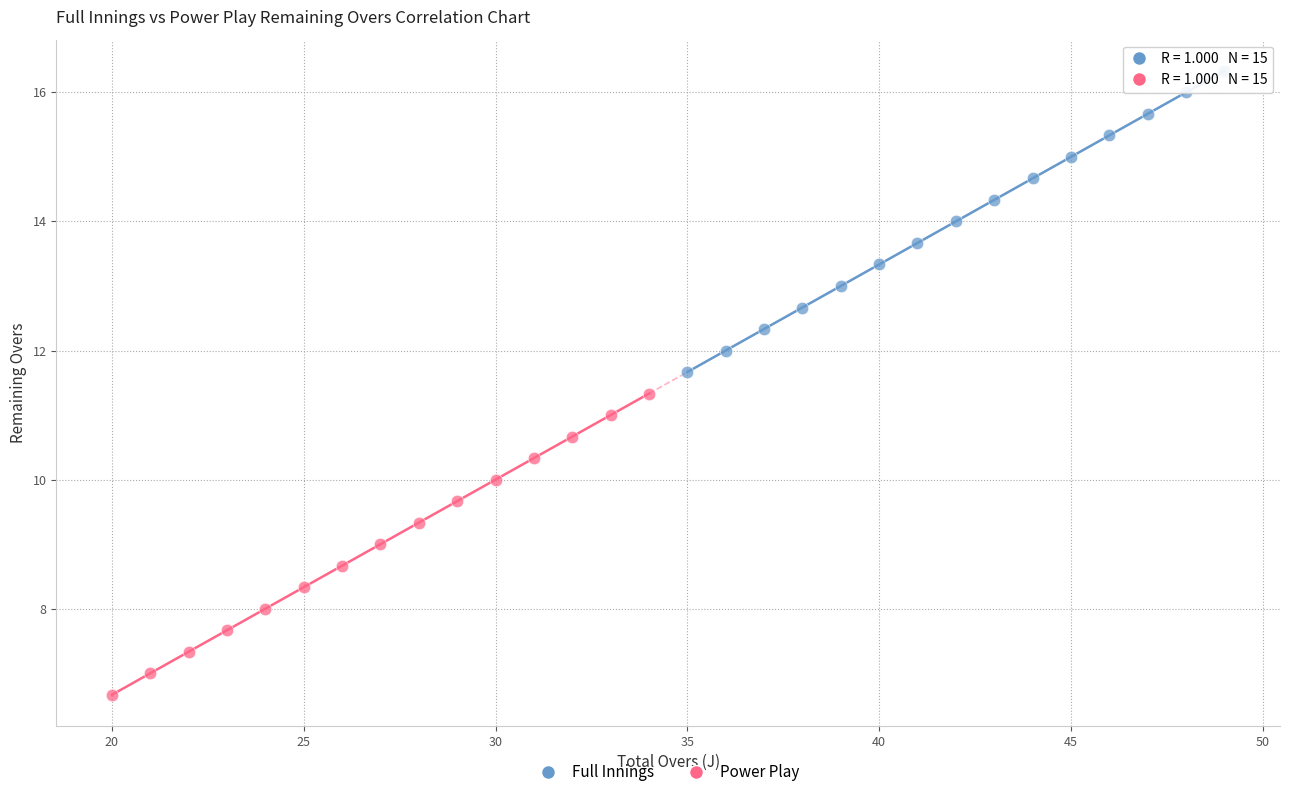

What are all the series names shown in the legend?

Full Innings, Power Play